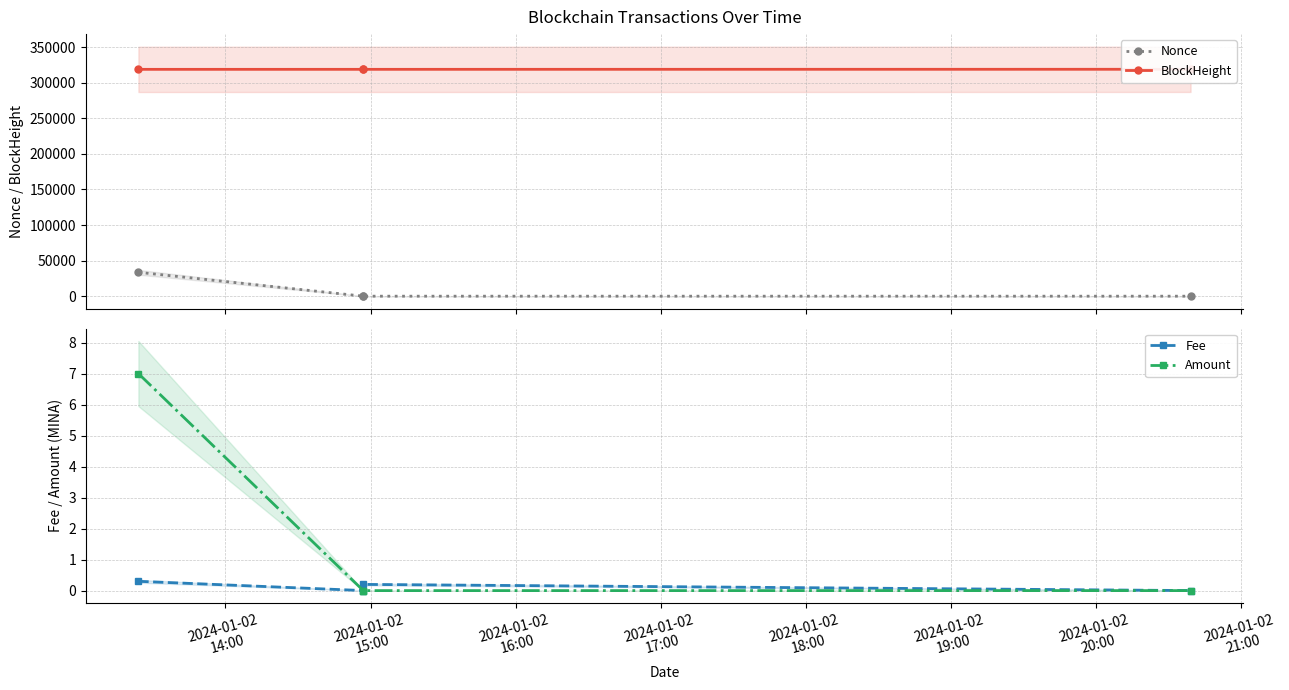

The Amount series shows 0.0 at 2024-01-02
16:00. True or false?

True